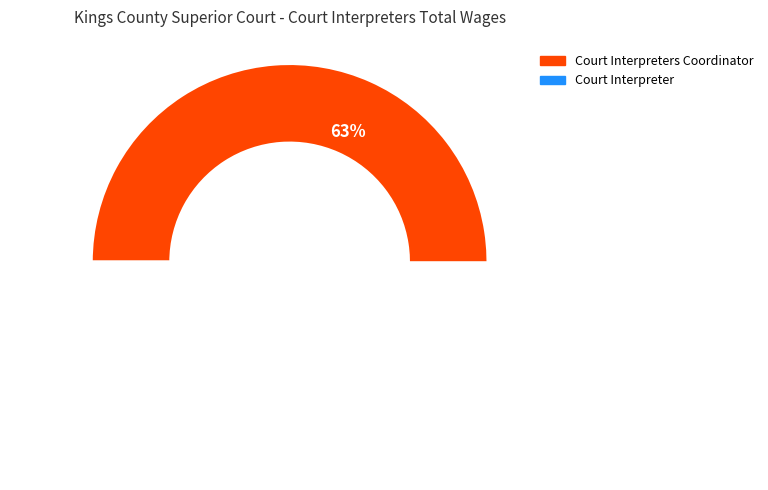

Is there any slice that represents more than half of the pie?

Yes